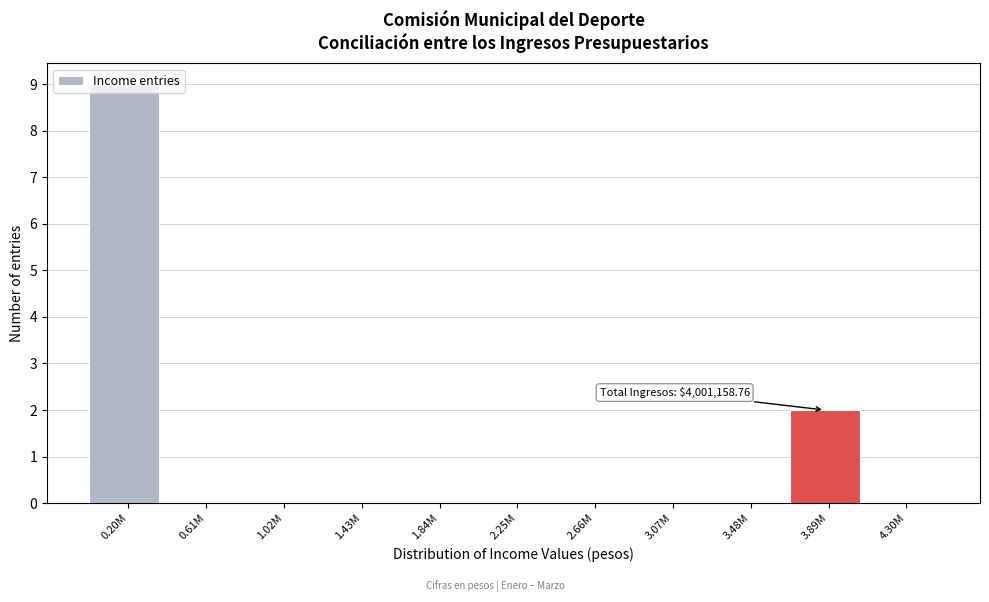

What is the change in value from 0.20M to 2.25M?

-9